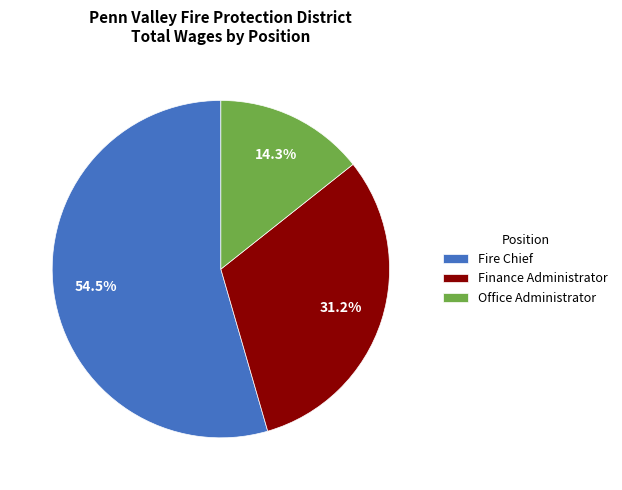

Is it true that Office Administrator is 4% of the pie?

False